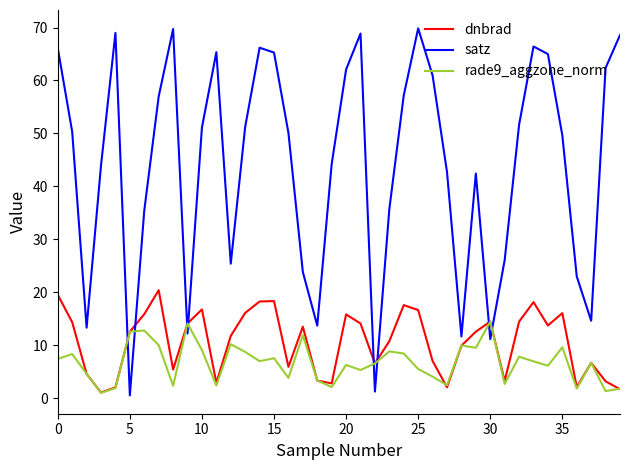

What is the lowest value of the satz series?

0.5